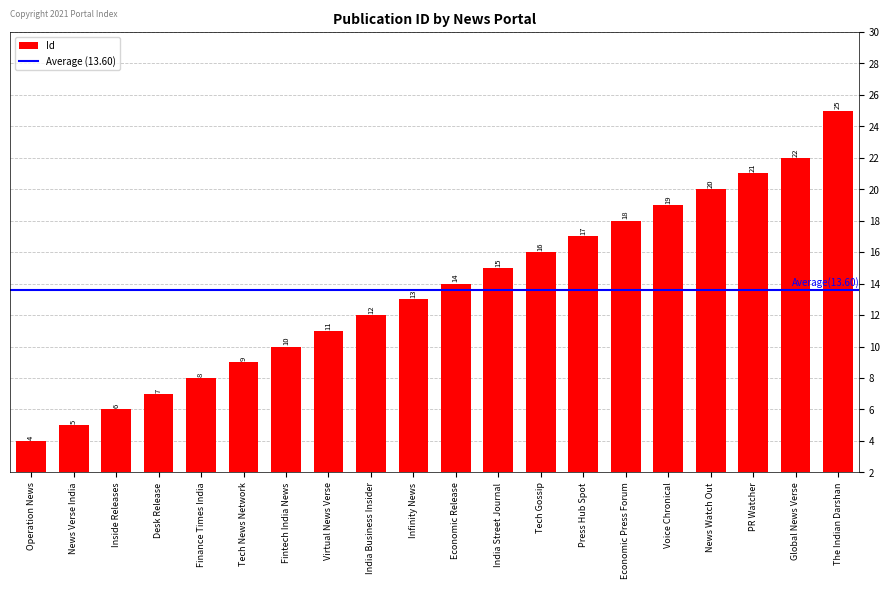

At which category does the chart reach its minimum across all series?

Operation News